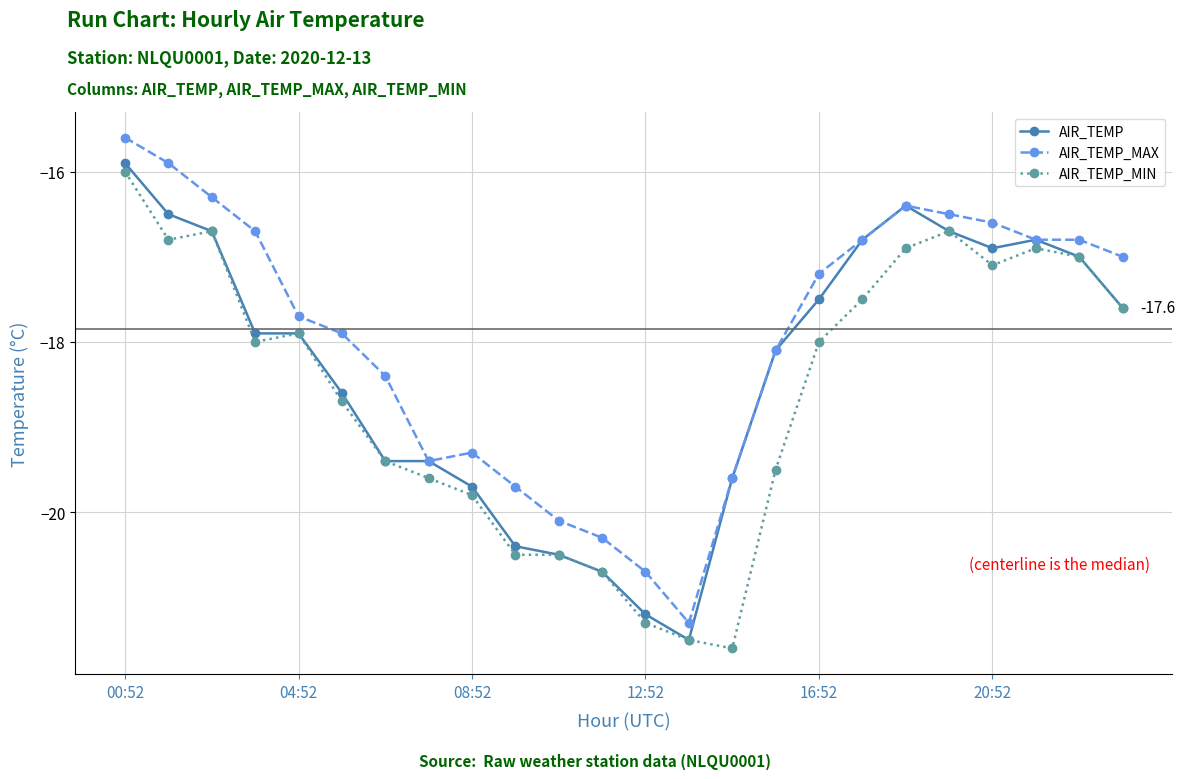

What is the lowest value of the AIR_TEMP_MIN series?

-21.6